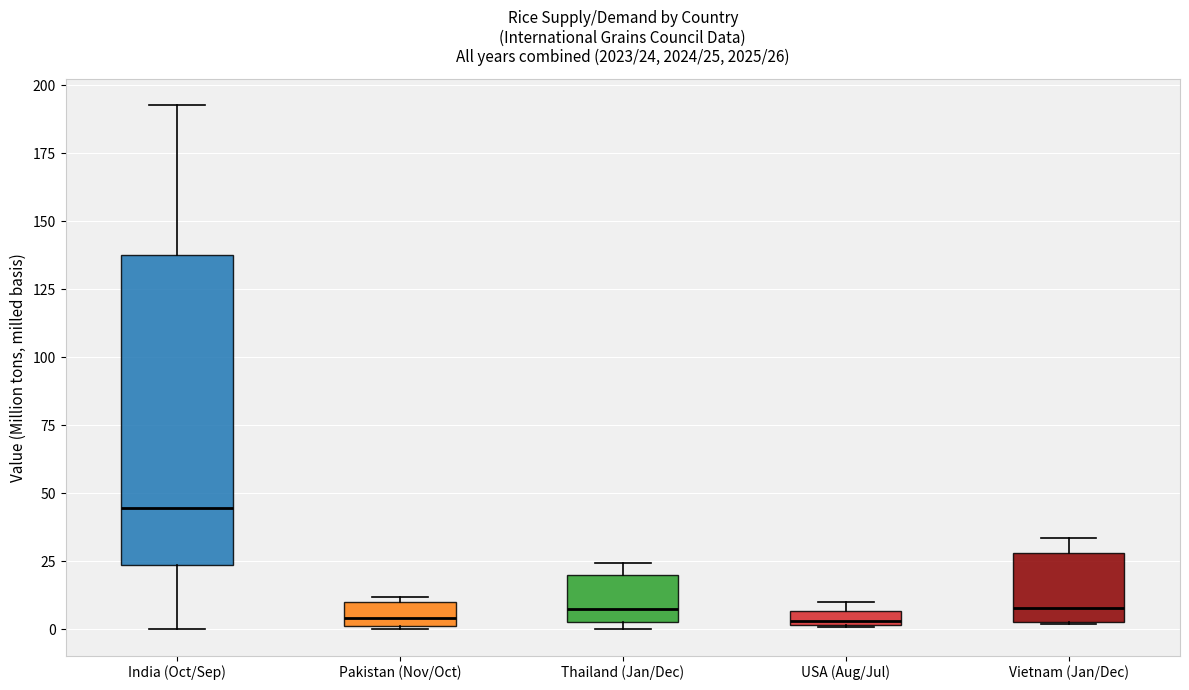

Which box is the tallest, from its lower edge to its upper edge?

India (Oct/Sep)